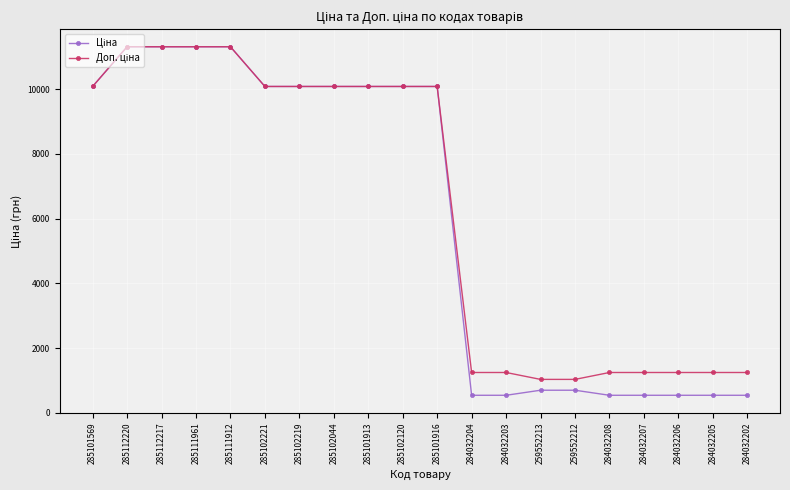

How many categories are shown in the chart?

20